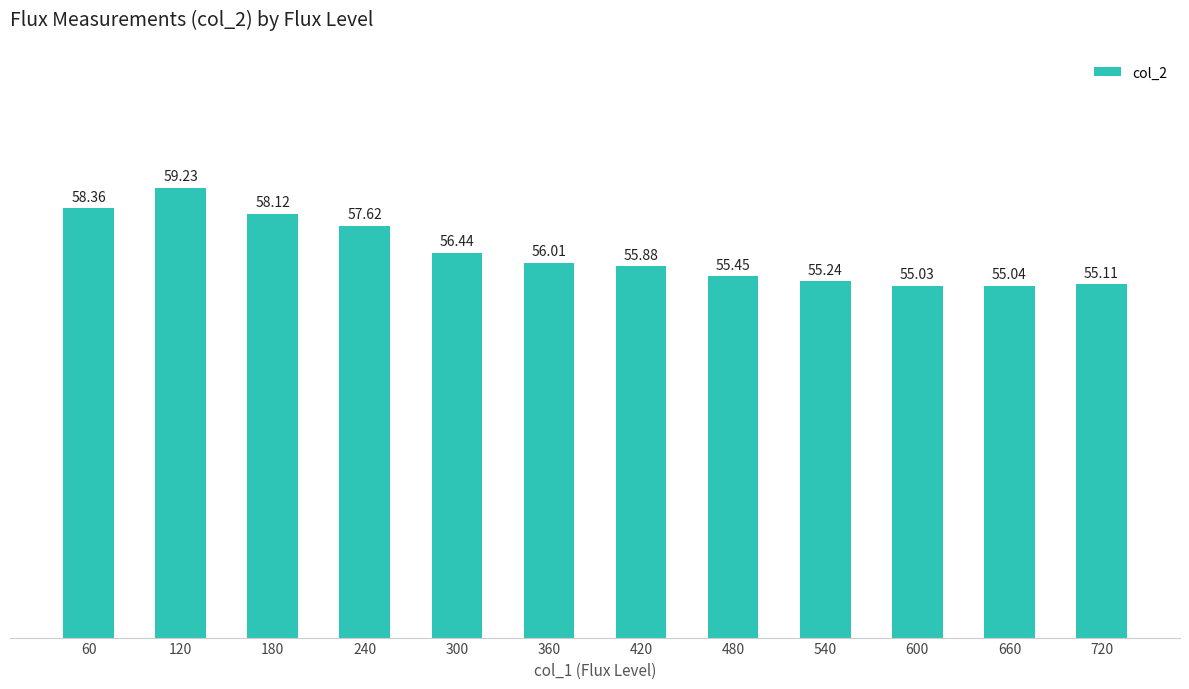

Which category has the lowest value across all series?

600